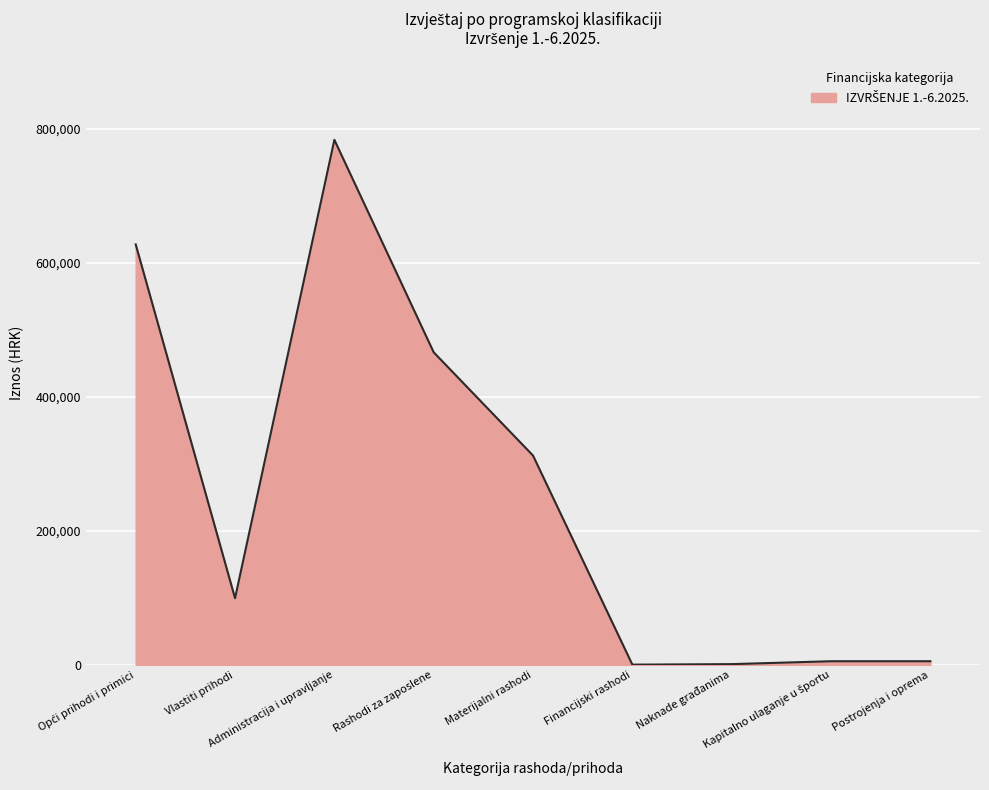

What is the greatest value displayed?

783629.9